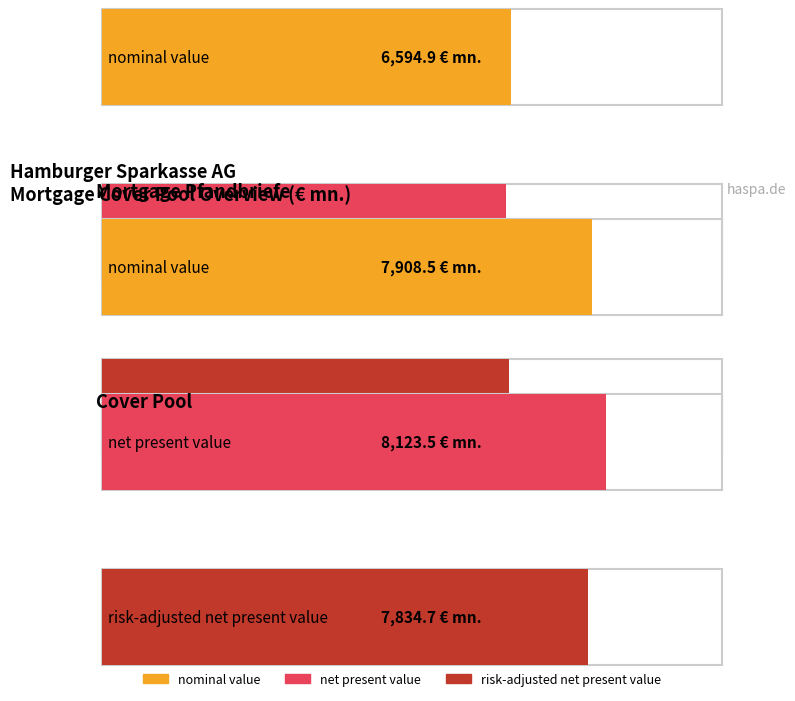

True or false: net present value has a value of 5522.8 at Cover Pool.

False